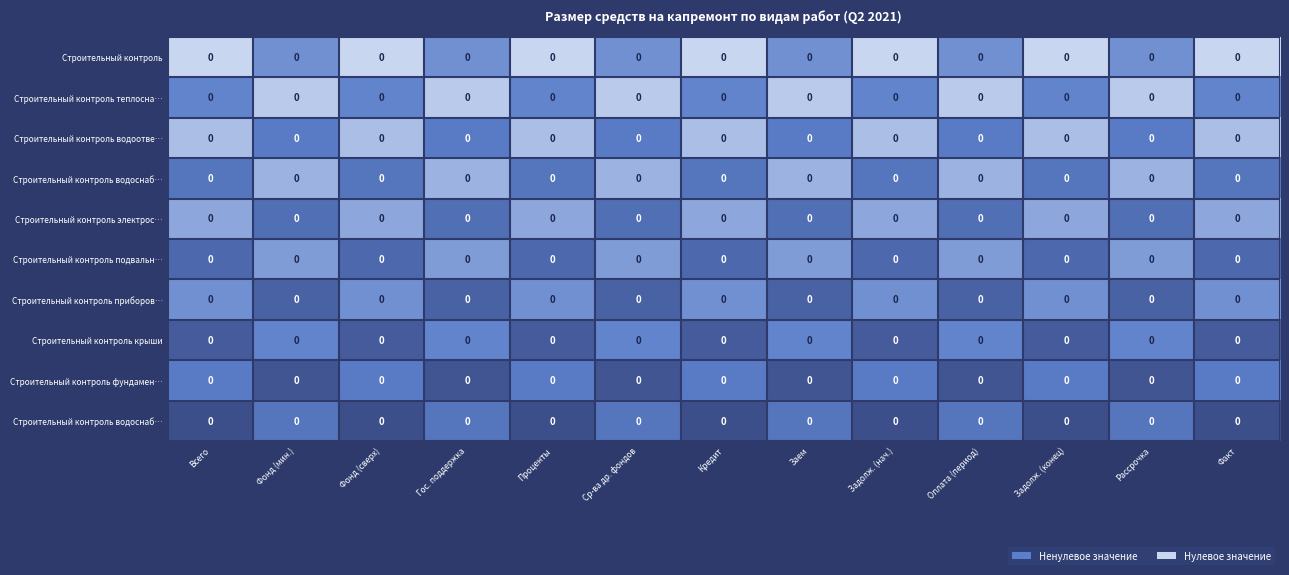

At how many categories does at least one series exceed 0?

13